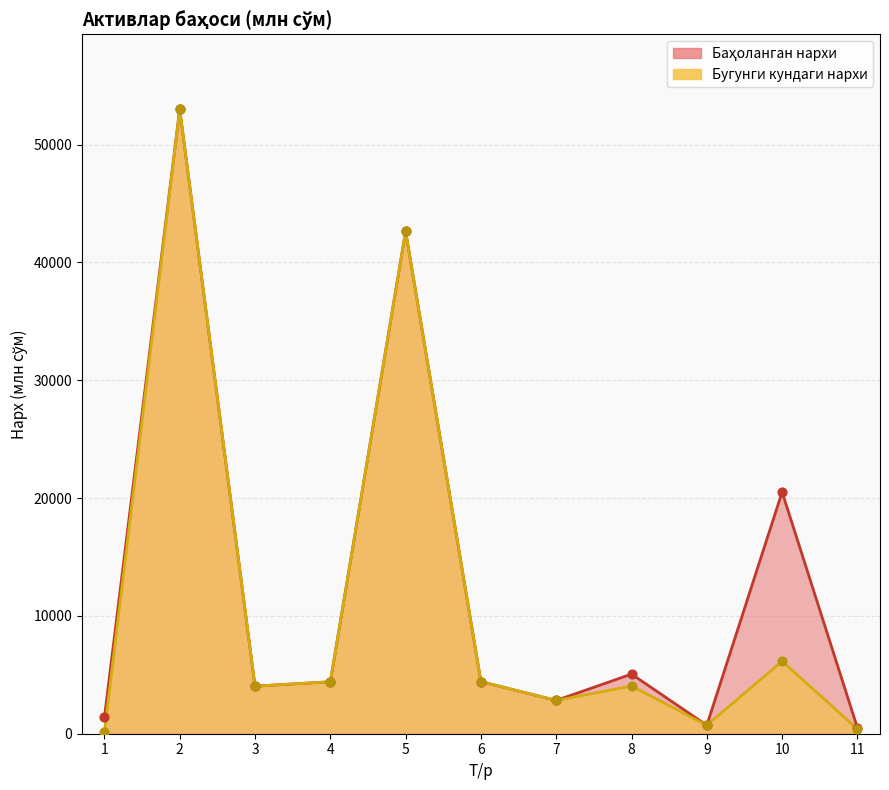

Which series contains the lowest Y value?

Бугунги кундаги нархи